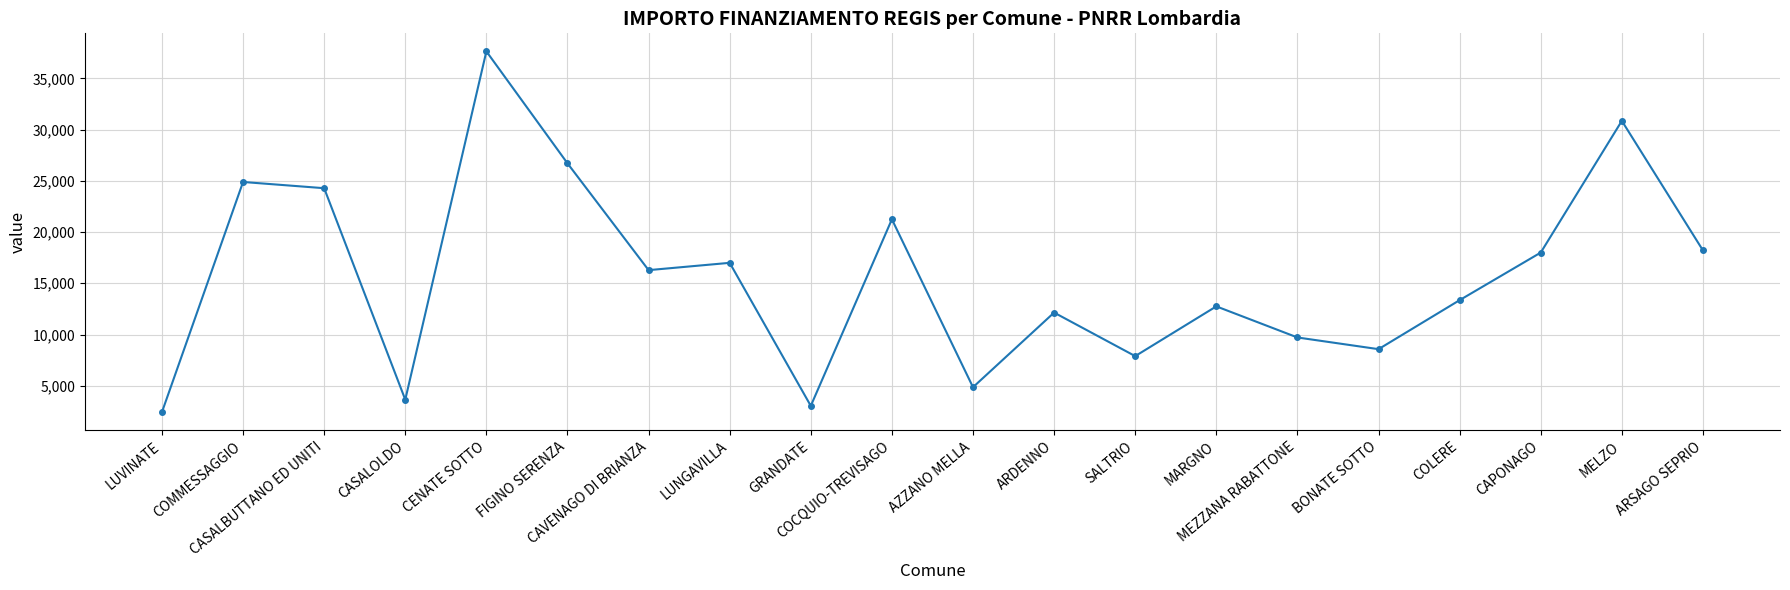

What position from the right is CENATE SOTTO?

16